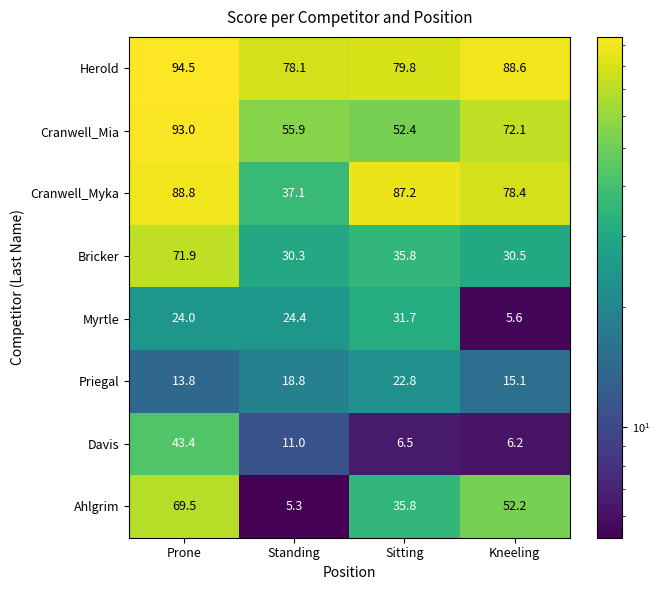

How many data points does each series have?

4